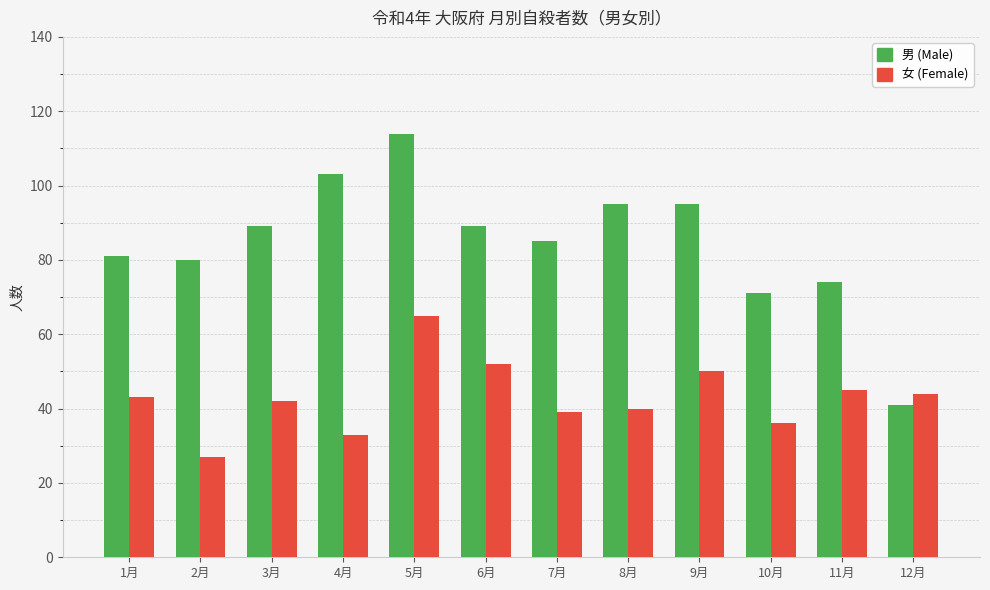

The value of 男 (Male) at 11月 is 74. True or false?

True